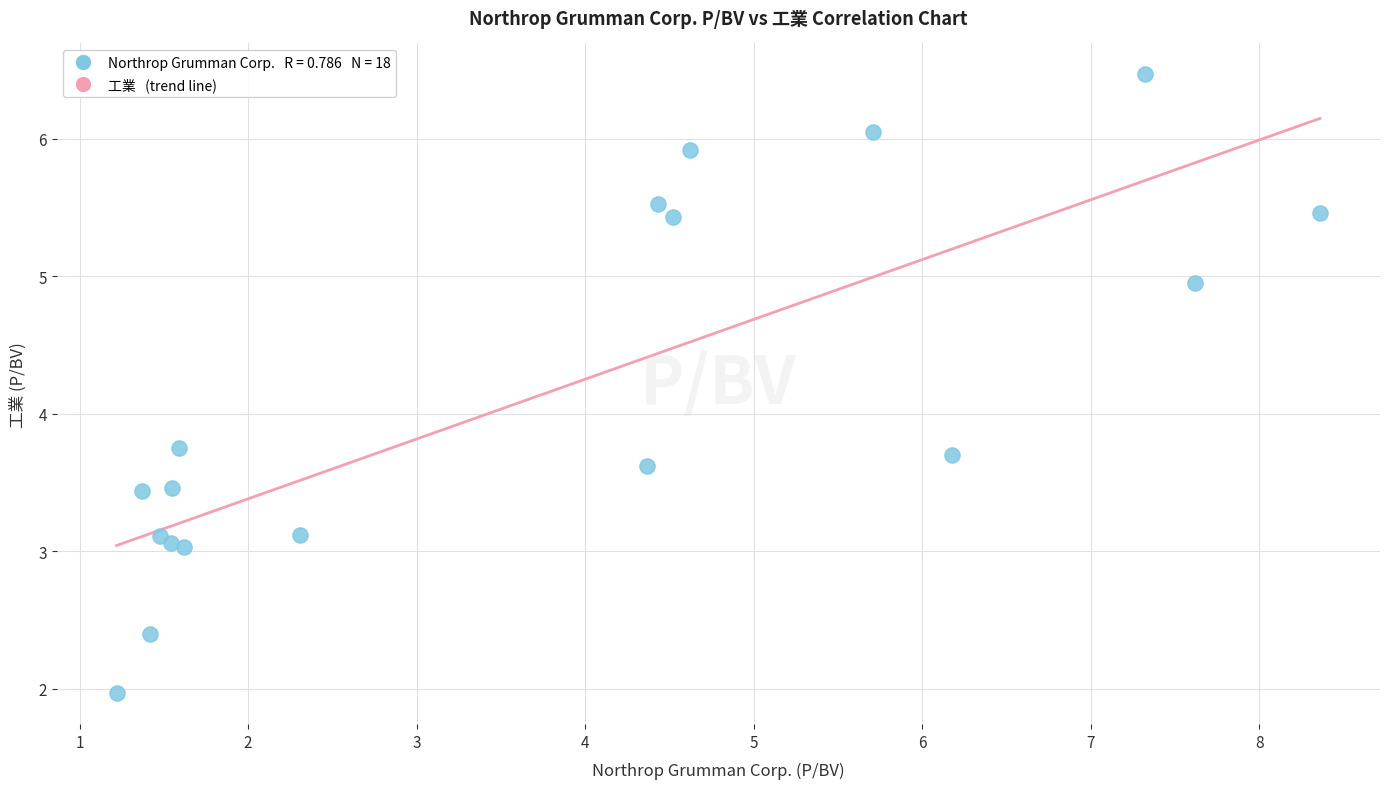

What is the range of Y values (max minus min)?

4.5